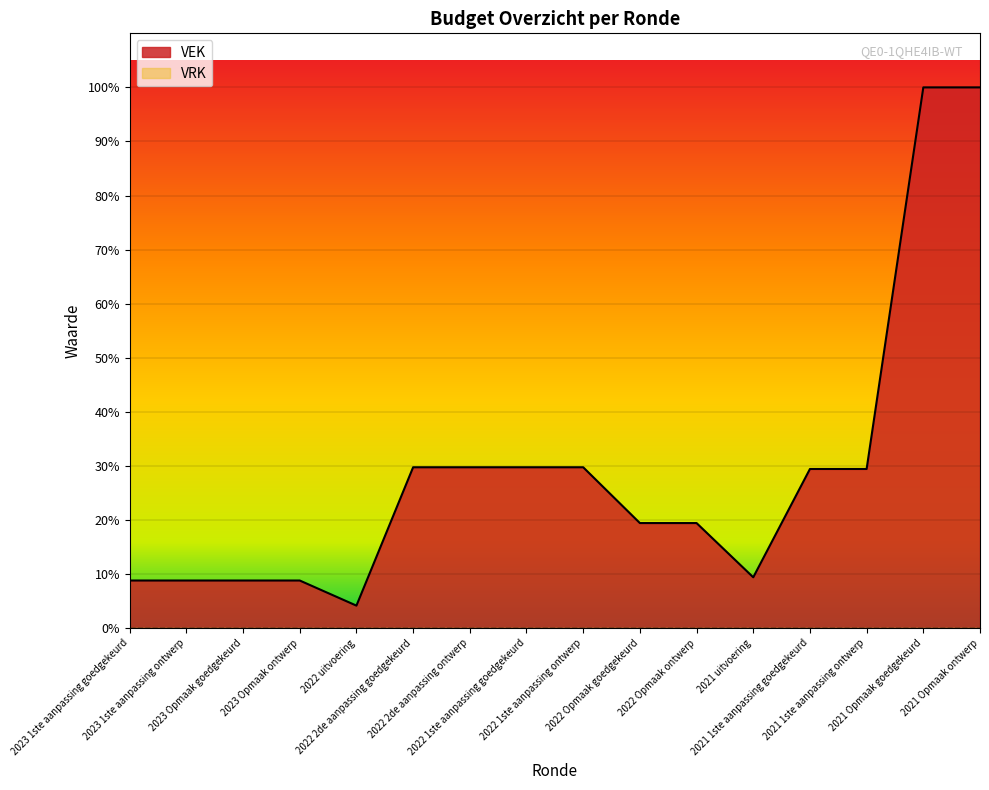

List the labels in order of value, largest first.

2021 Opmaak goedgekeurd, 2021 Opmaak ontwerp, 2022 2de aanpassing goedgekeurd, 2022 2de aanpassing ontwerp, 2022 1ste aanpassing goedgekeurd, 2022 1ste aanpassing ontwerp, 2021 1ste aanpassing goedgekeurd, 2021 1ste aanpassing ontwerp, 2022 Opmaak goedgekeurd, 2022 Opmaak ontwerp, 2021 uitvoering, 2023 1ste aanpassing goedgekeurd, 2023 1ste aanpassing ontwerp, 2023 Opmaak goedgekeurd, 2023 Opmaak ontwerp, 2022 uitvoering